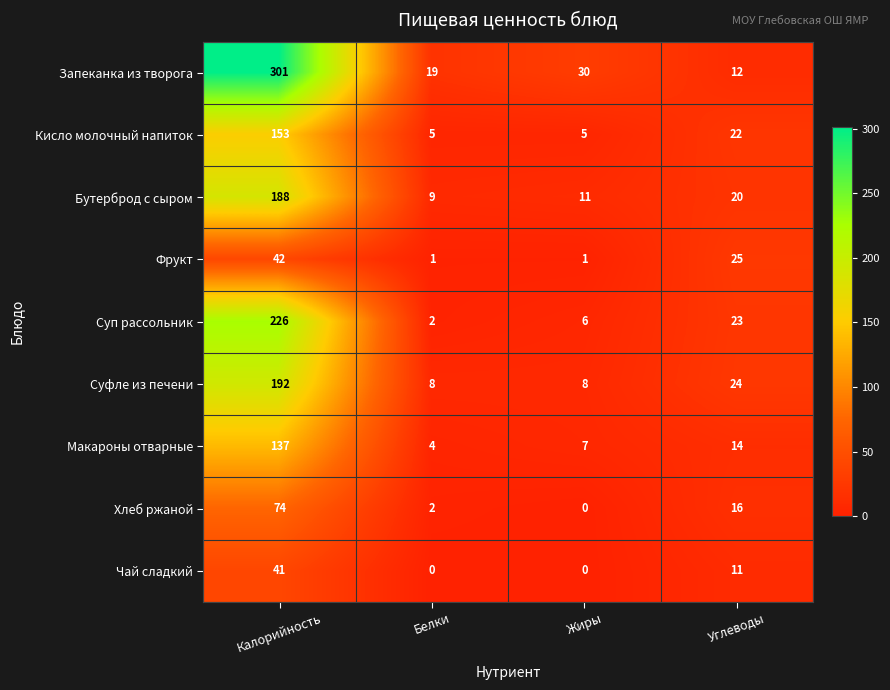

Between Калорийность and Белки, which series saw the biggest shift?

Запеканка из творога